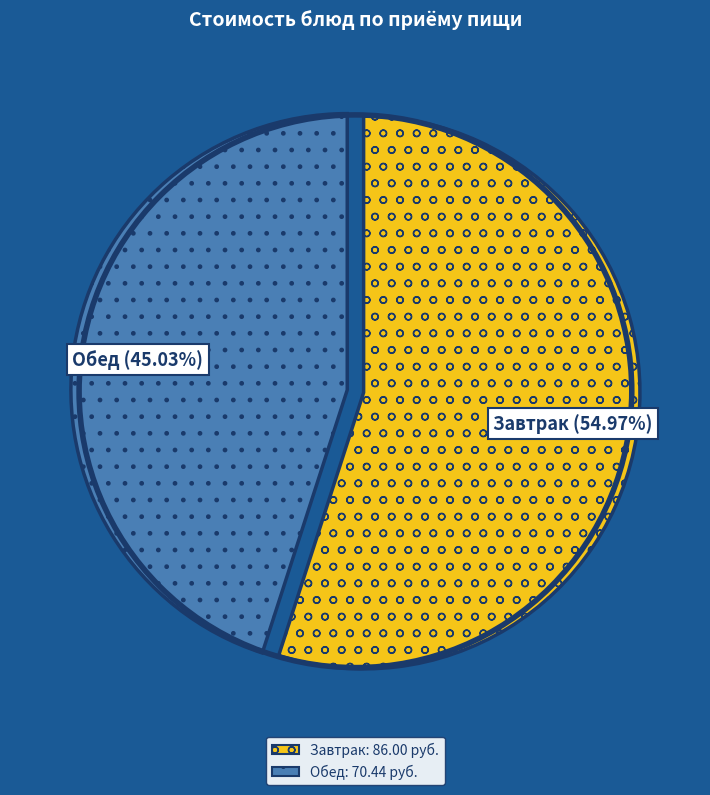

Is there a majority slice in this chart?

Yes